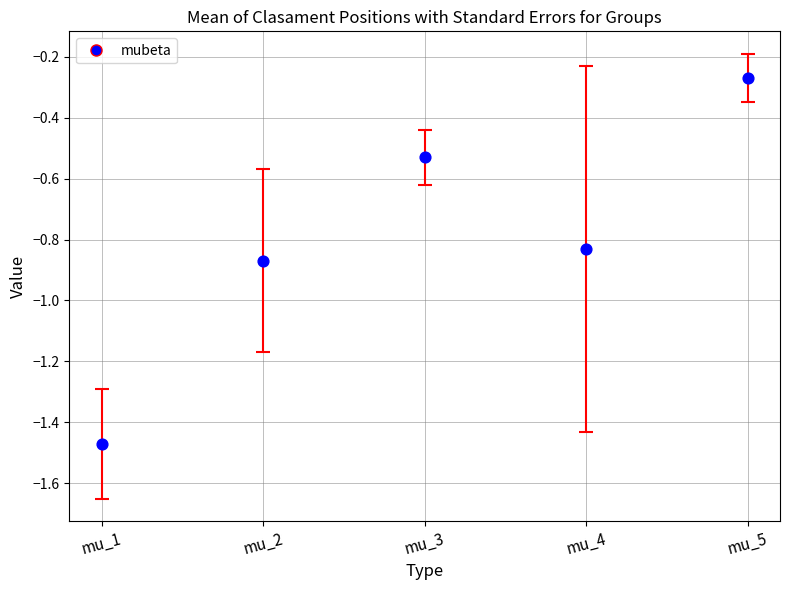

What is the range of Y values (max minus min)?

1.2